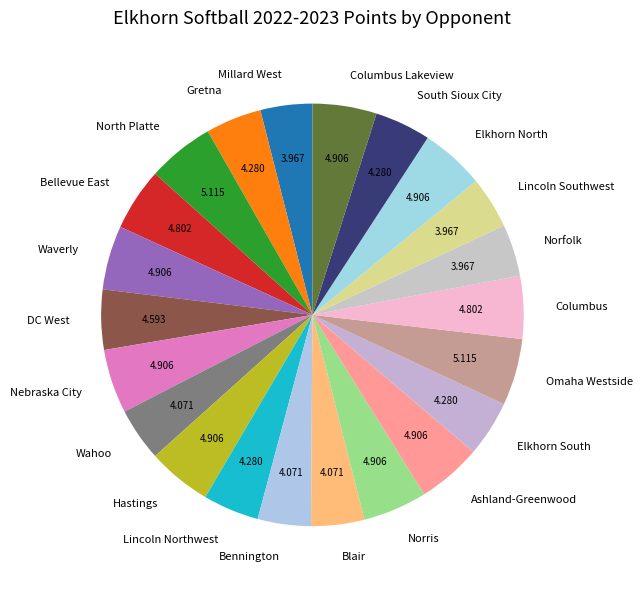

Does North Platte represent more than half of the total?

No